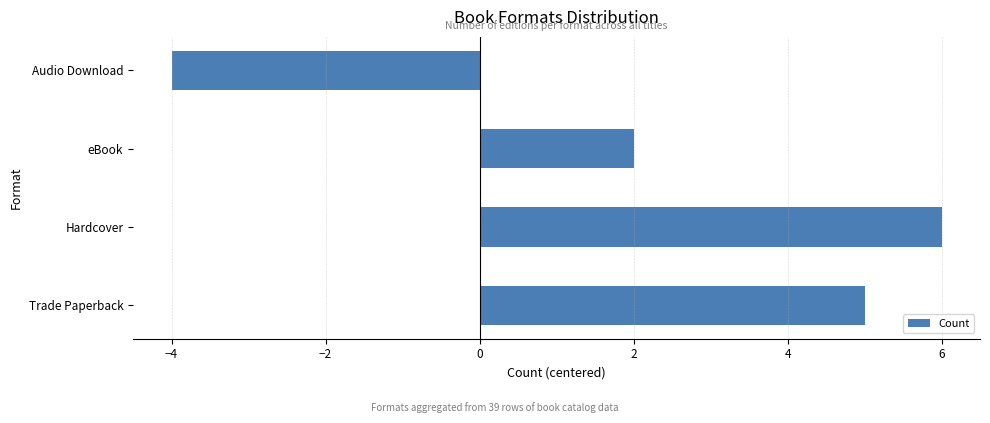

Count the values in the range 2 to 6.

3